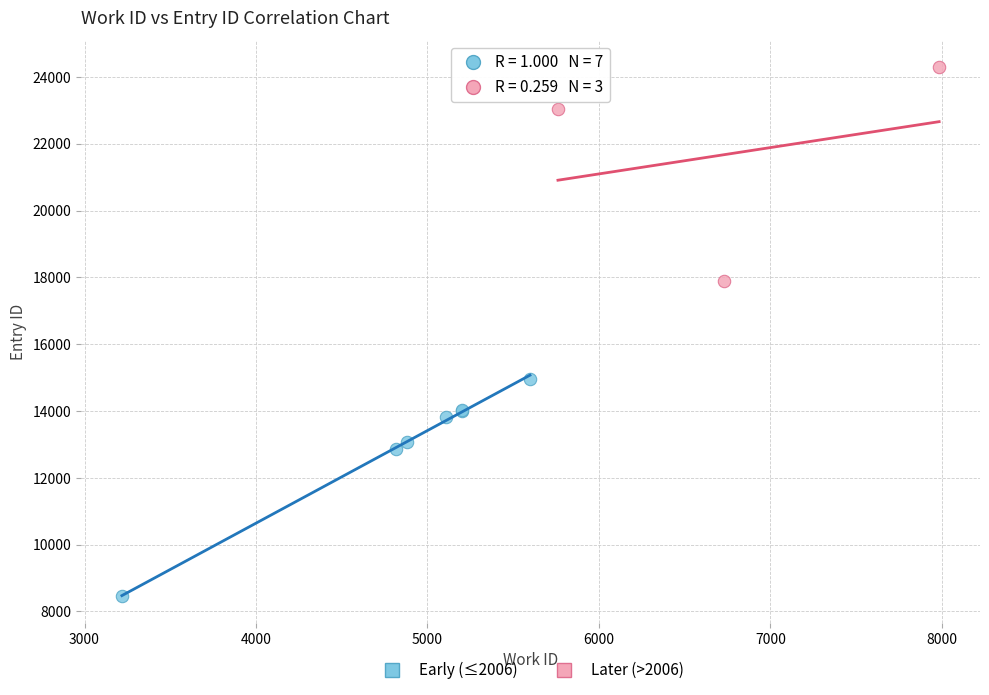

Which series contains the highest Y value?

Later (>2006)